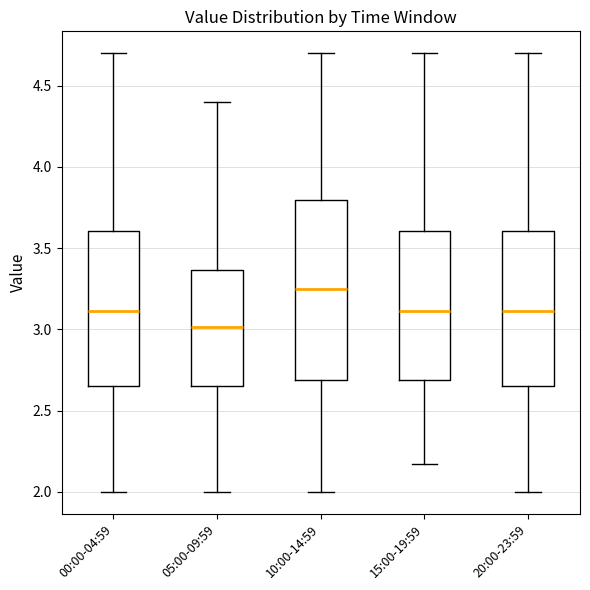

Reading left to right, transcribe this box plot: for each box, give where its median line is, the range the box spans, and where its two whiskers end, as read against the y-axis. The values are not printed on the chart, so give them approximately, as read against the axis.

00:00-04:59: median 3.10, box 2.65 to 3.60, whiskers 2.00 to 4.70
05:00-09:59: median 3.00, box 2.65 to 3.35, whiskers 2.00 to 4.40
10:00-14:59: median 3.25, box 2.70 to 3.80, whiskers 2.00 to 4.70
15:00-19:59: median 3.10, box 2.70 to 3.60, whiskers 2.15 to 4.70
20:00-23:59: median 3.10, box 2.65 to 3.60, whiskers 2.00 to 4.70